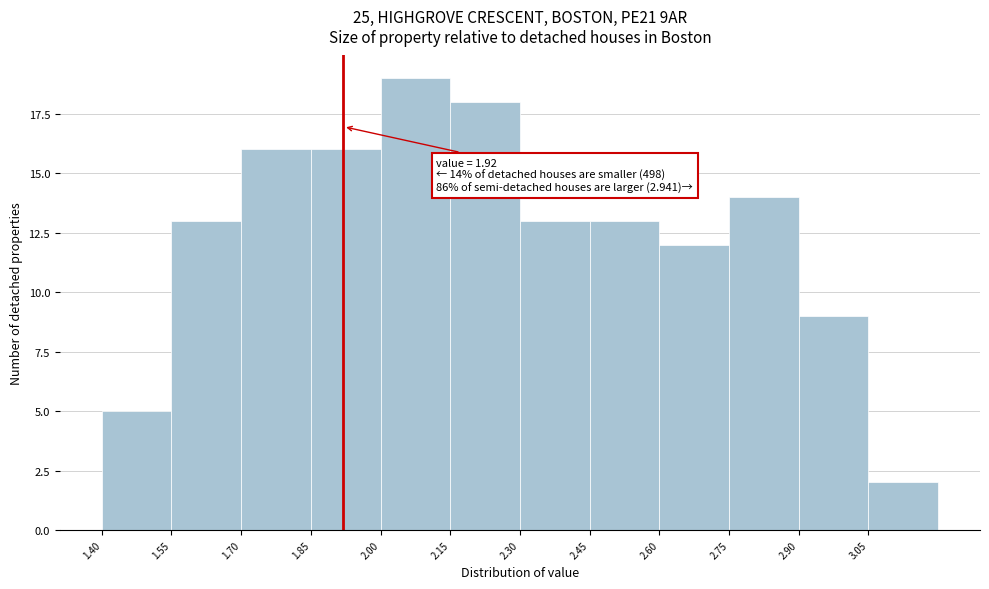

Which range on the x-axis has the tallest bar?

2.00 to 2.15